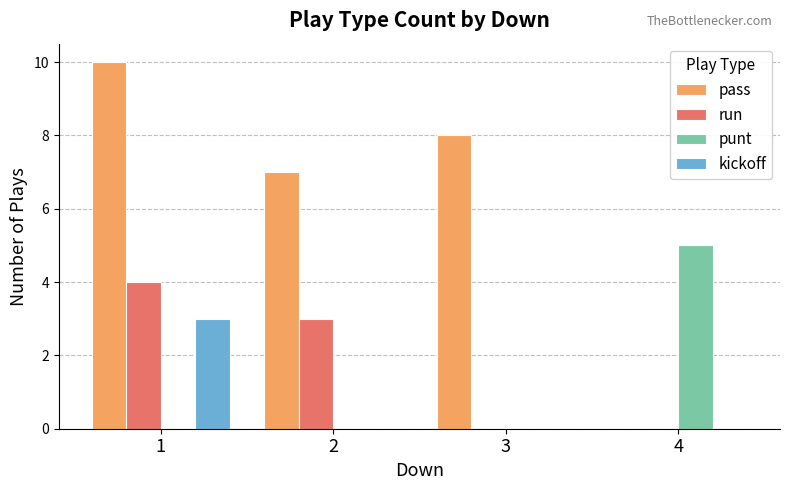

What is the total value across all series at 4?

5